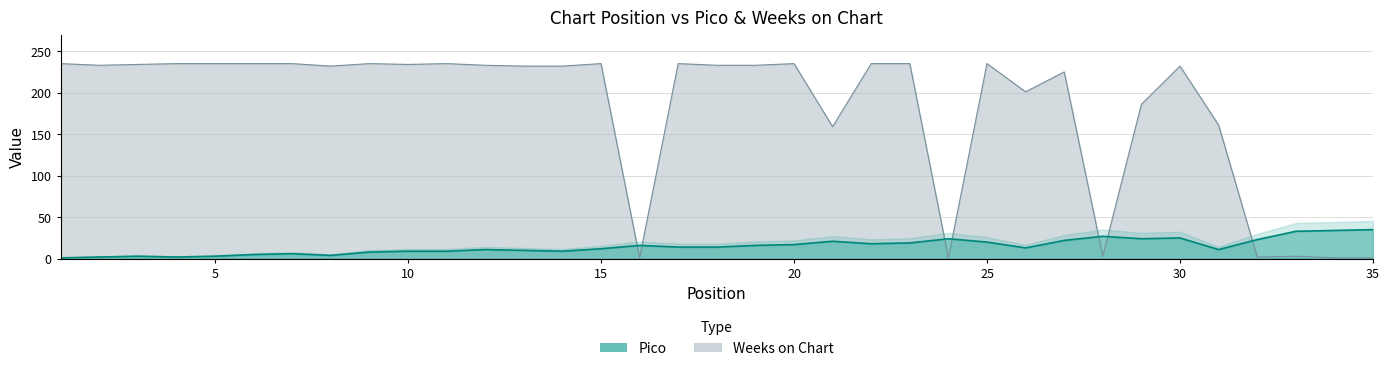

At 18, list the series in order from largest to smallest.

Weeks on Chart, Pico